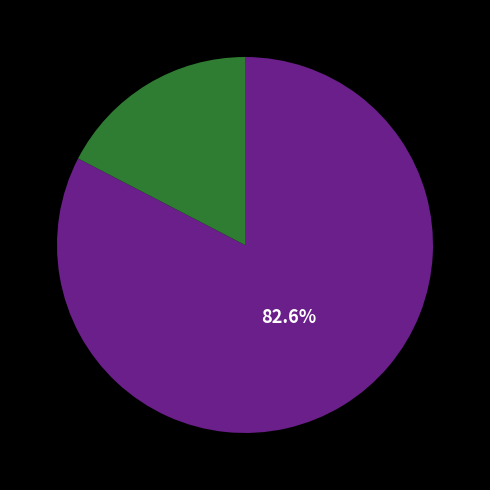

Is there a majority slice in this chart?

Yes